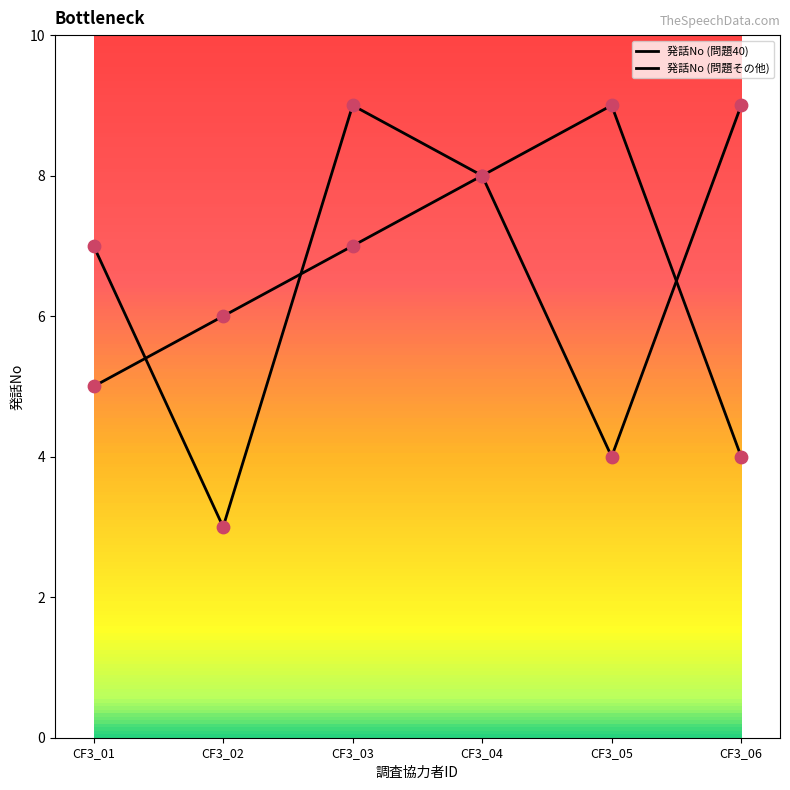

Is the value of 発話No (問題その他) at CF3_06 greater than the value of 発話No (問題40) at CF3_01?

No